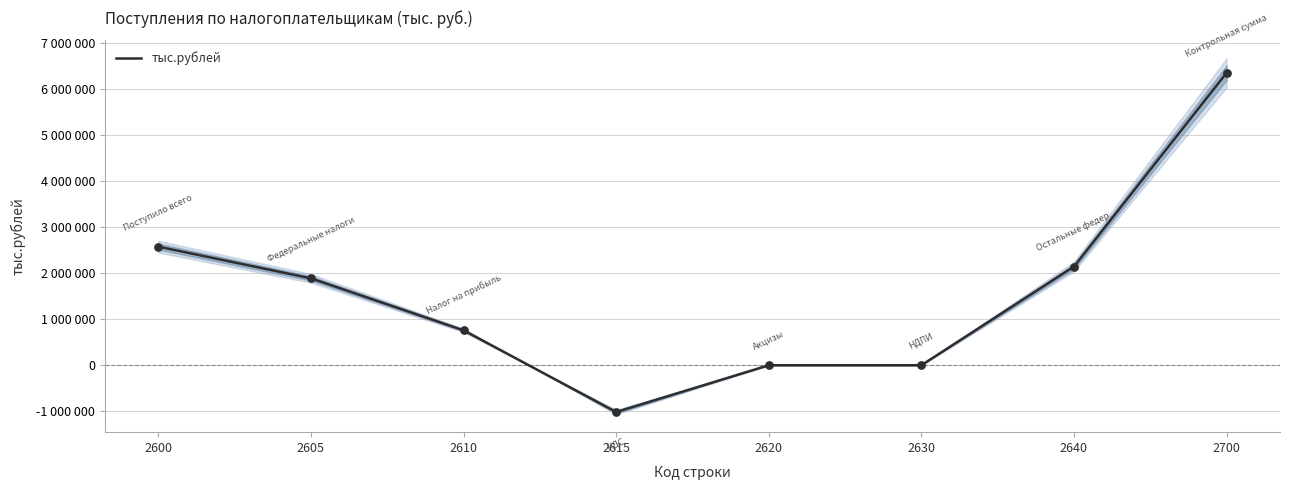

What is the change in value from 2605 to 2620?

-1889407